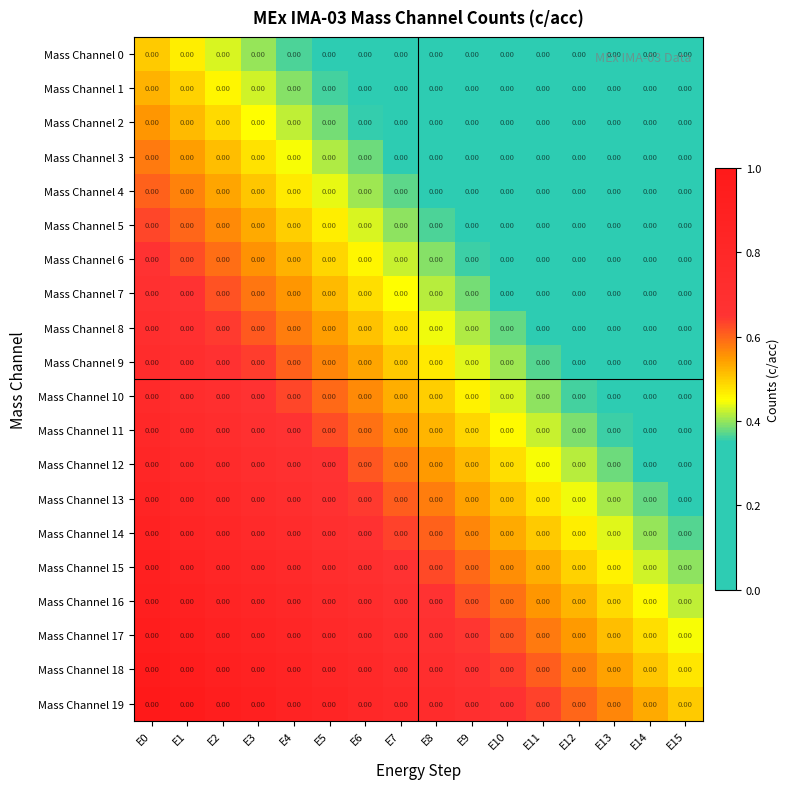

What is the approximate value of Mass Channel 4 at E6?

0.4